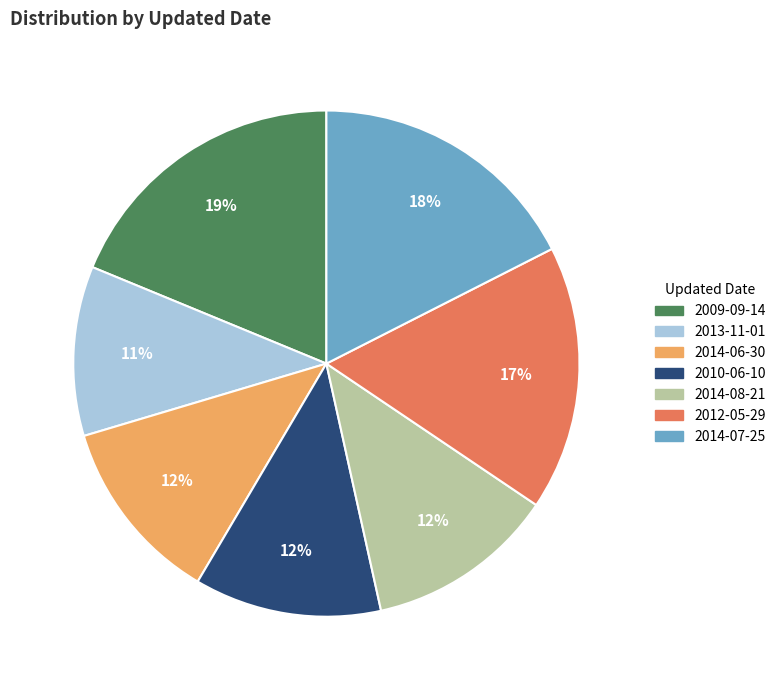

Is it true that 2014-08-21 is 12% of the pie?

True